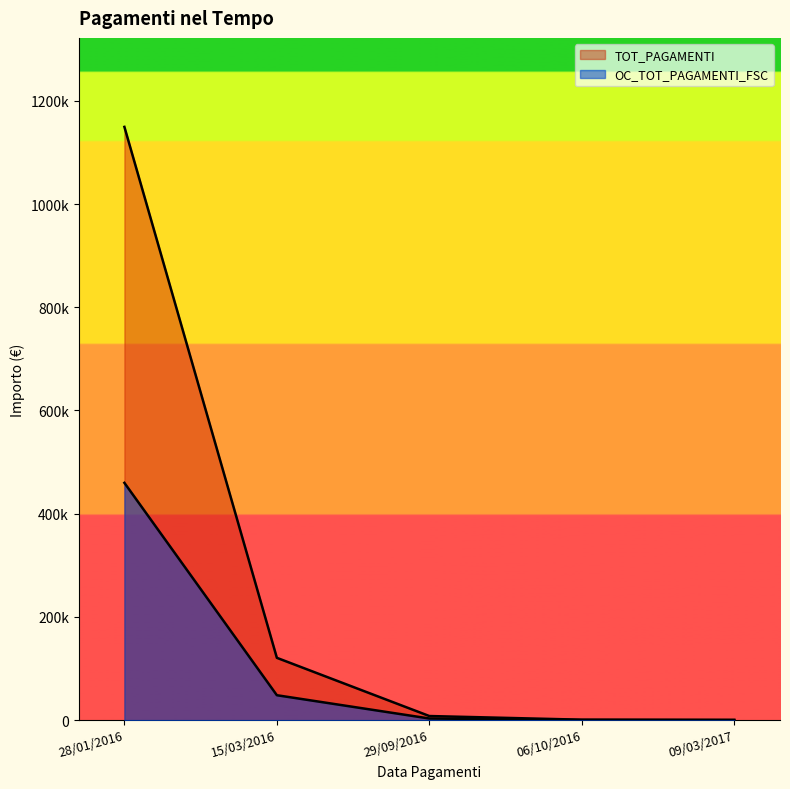

What are all the series names shown in the legend?

TOT_PAGAMENTI, OC_TOT_PAGAMENTI_FSC